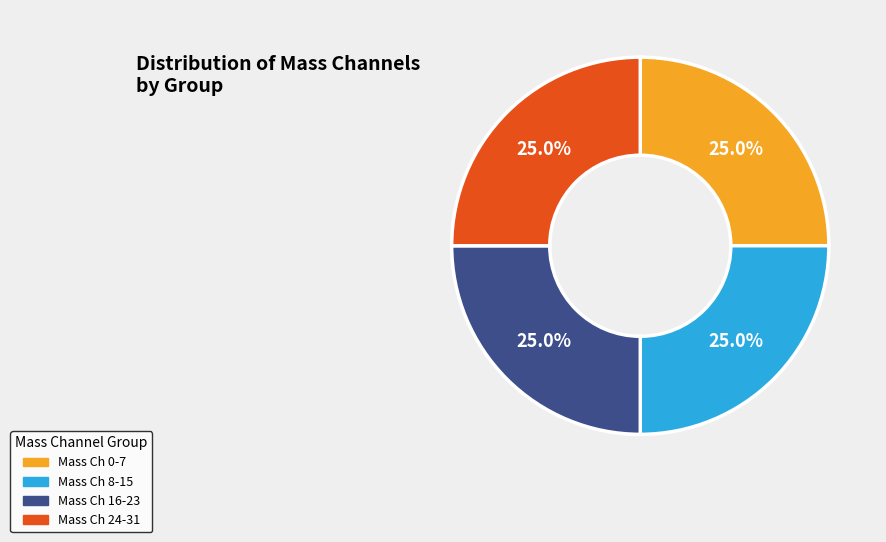

What portion of the pie excludes Mass Ch 16-23?

75.0%